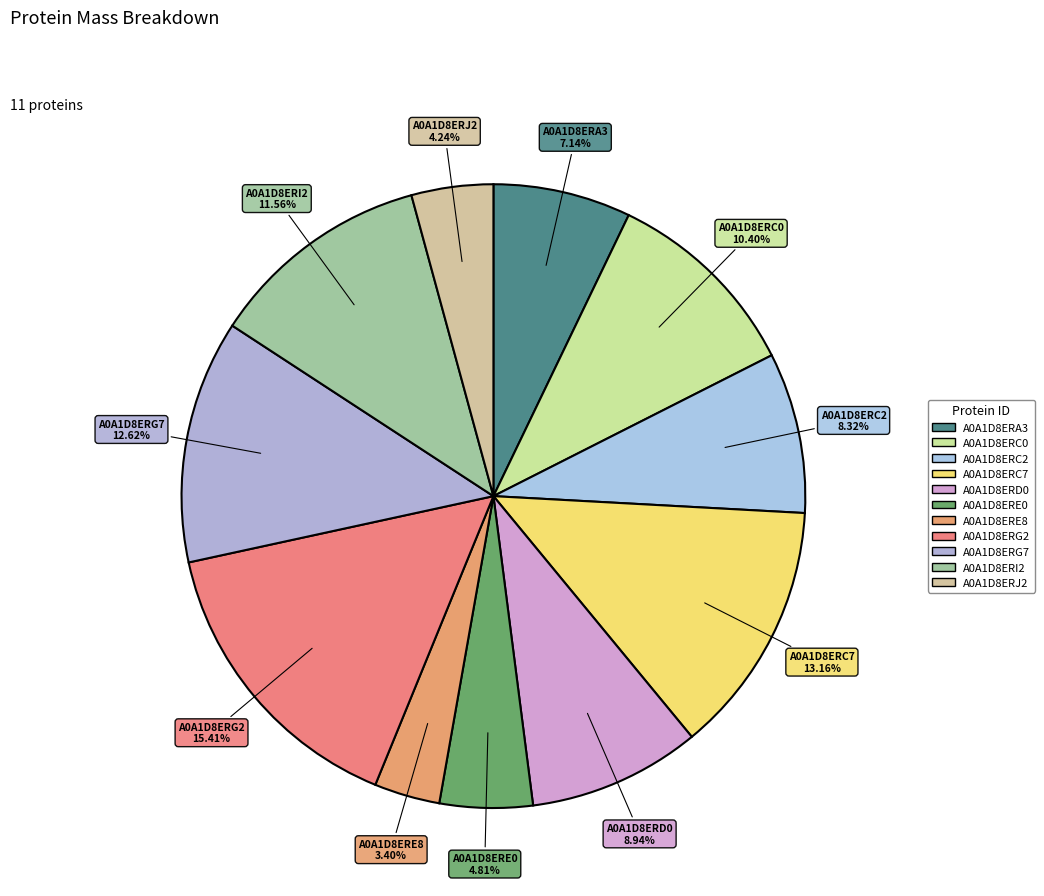

To the nearest percent, what is the combined percentage of A0A1D8ERC7 and A0A1D8ERC2?

21%